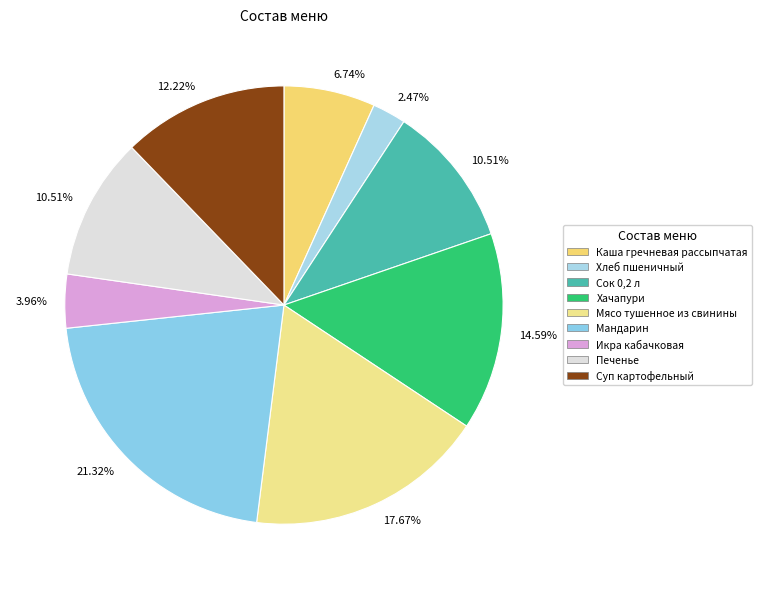

What is the smallest slice in the pie chart?

Хлеб пшеничный